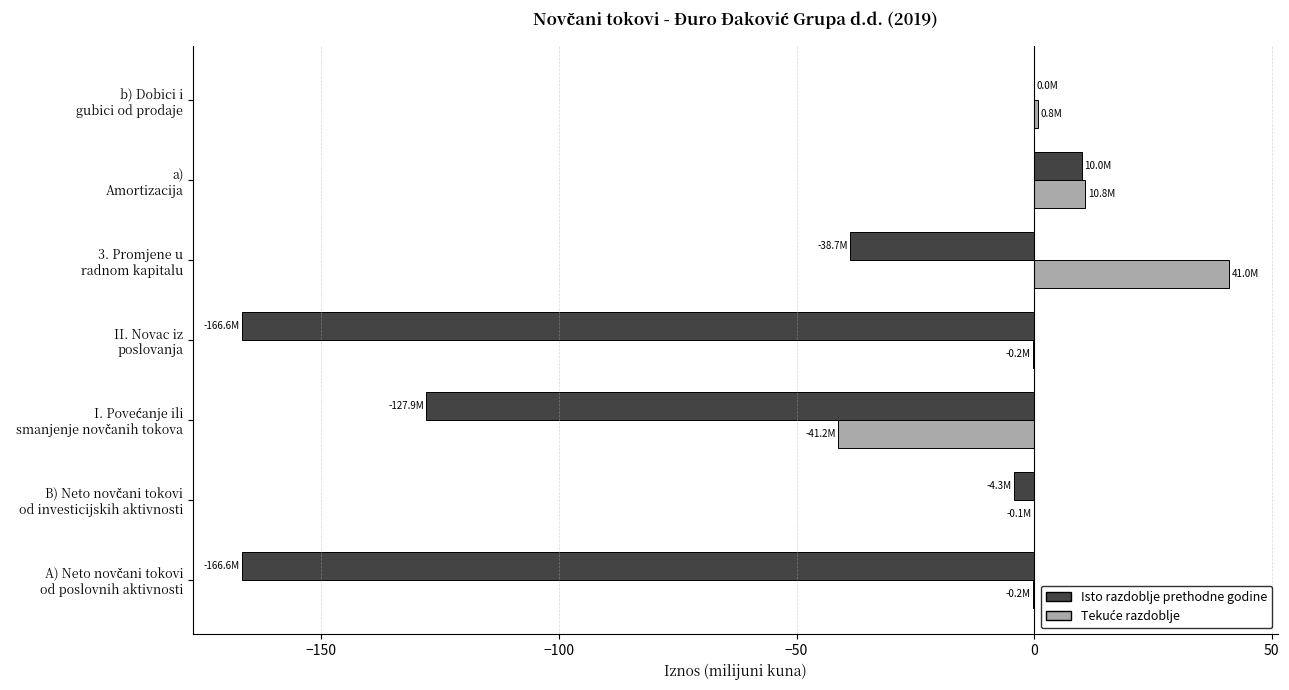

What is the sum of all Isto razdoblje prethodne godine values?

-494.1